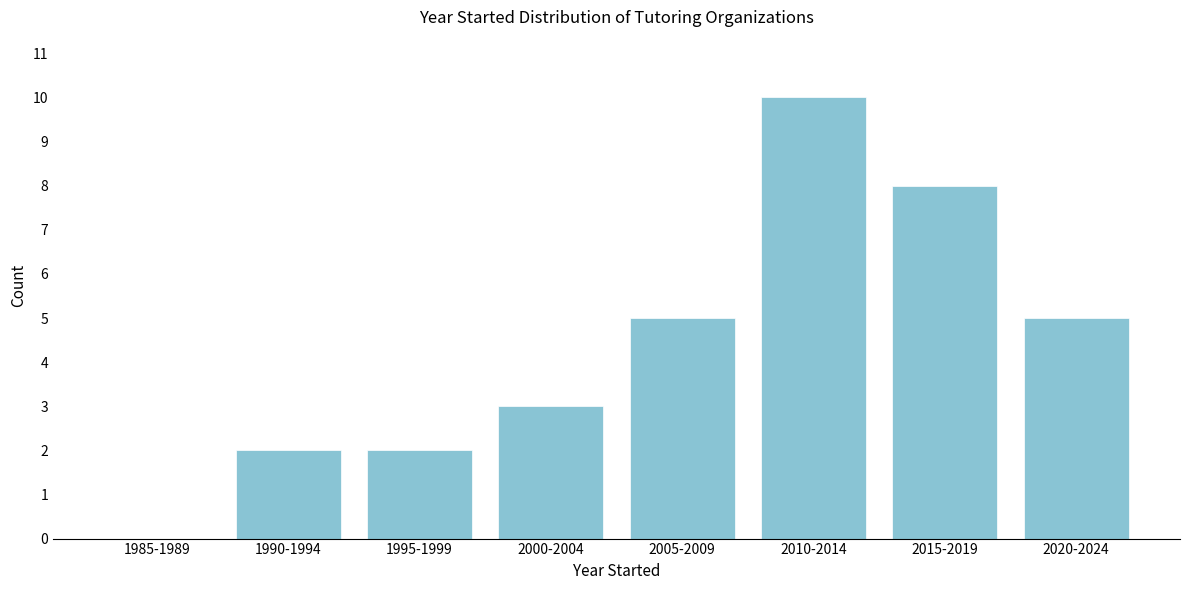

Reading right to left, transcribe all the data shown in this chart.

2020-2024=5	2015-2019=8	2010-2014=10	2005-2009=5	2000-2004=3	1995-1999=2	1990-1994=2	1985-1989=0